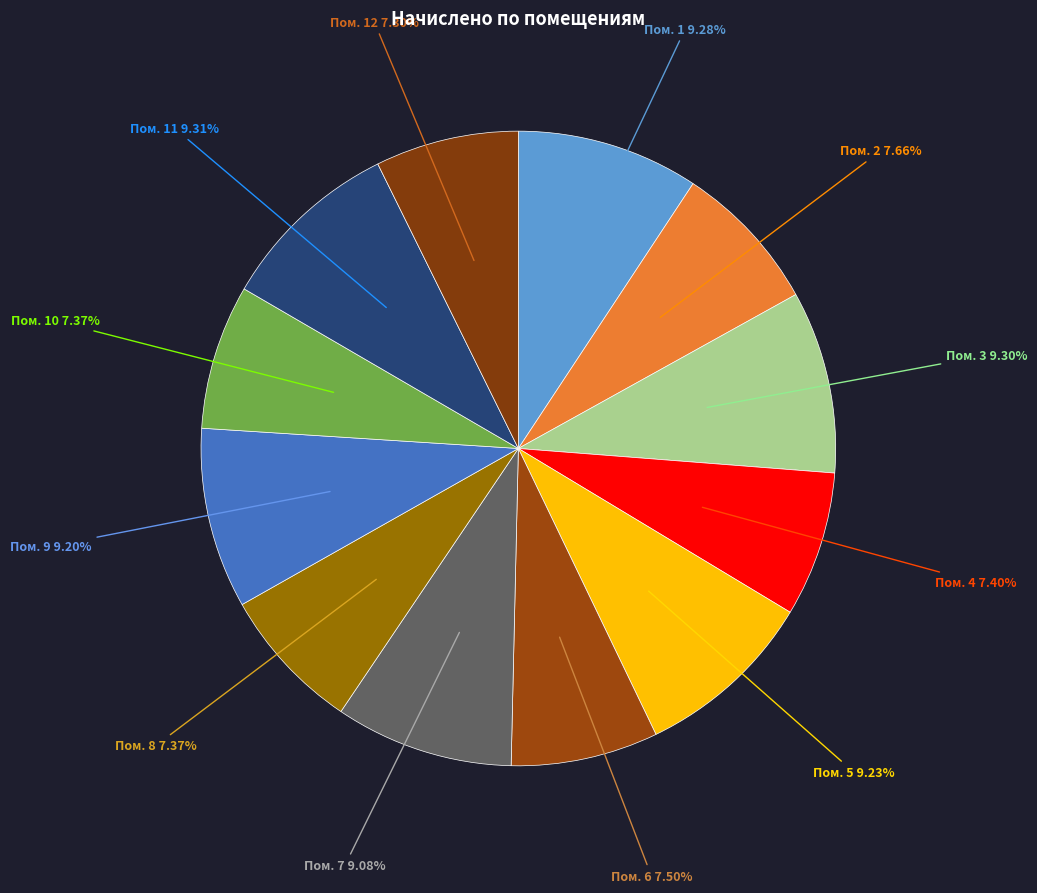

To the nearest percent, what is the average slice percentage?

8%